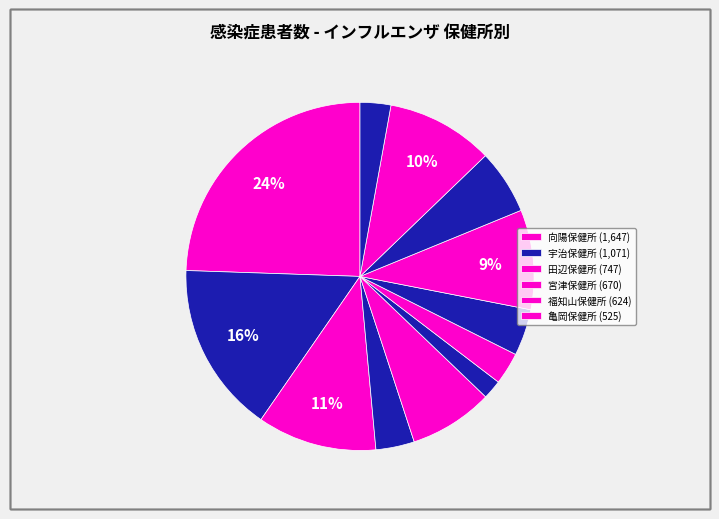

Rank the categories by value from lowest to highest.

周山保健所, 峰山保健所, 園部保健所, 木津保健所, 綾部保健所, 舞鶴保健所, 亀岡保健所, 福知山保健所, 宮津保健所, 田辺保健所, 宇治保健所, 向陽保健所